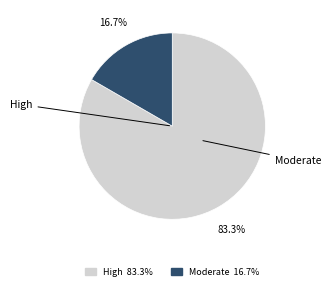

Does any single category account for the majority?

Yes